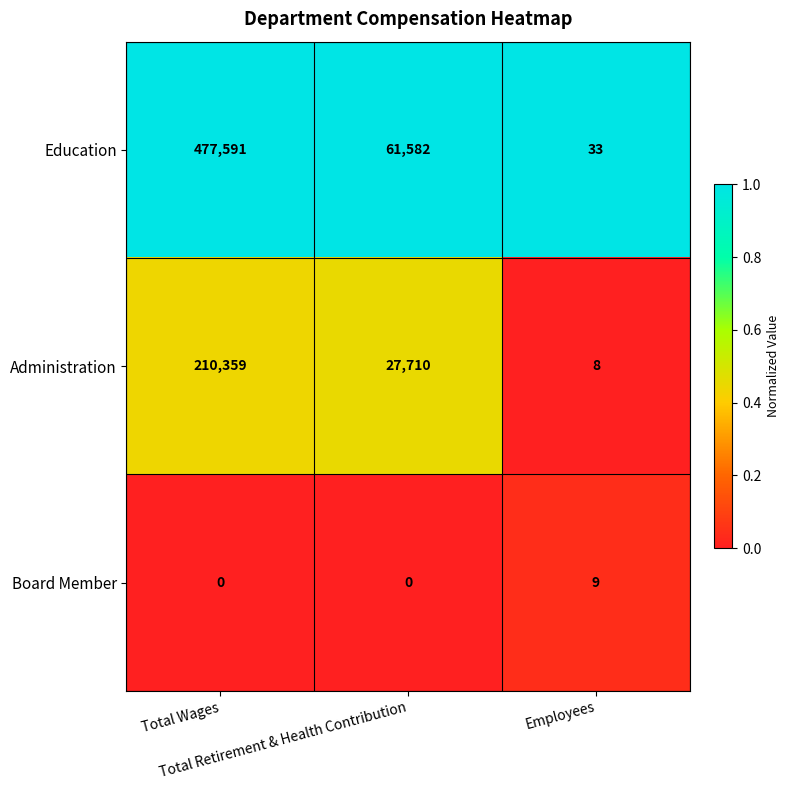

List the series in order of their overall mean, highest first.

Education, Administration, Board Member